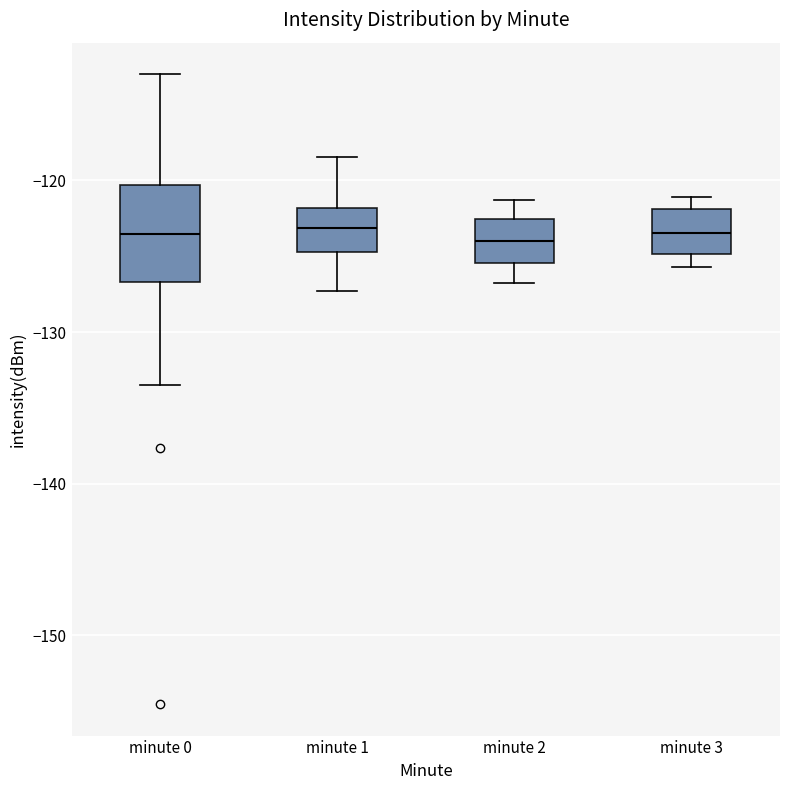

Comparing the boxes themselves (not the whiskers), which one is the tallest?

minute 0